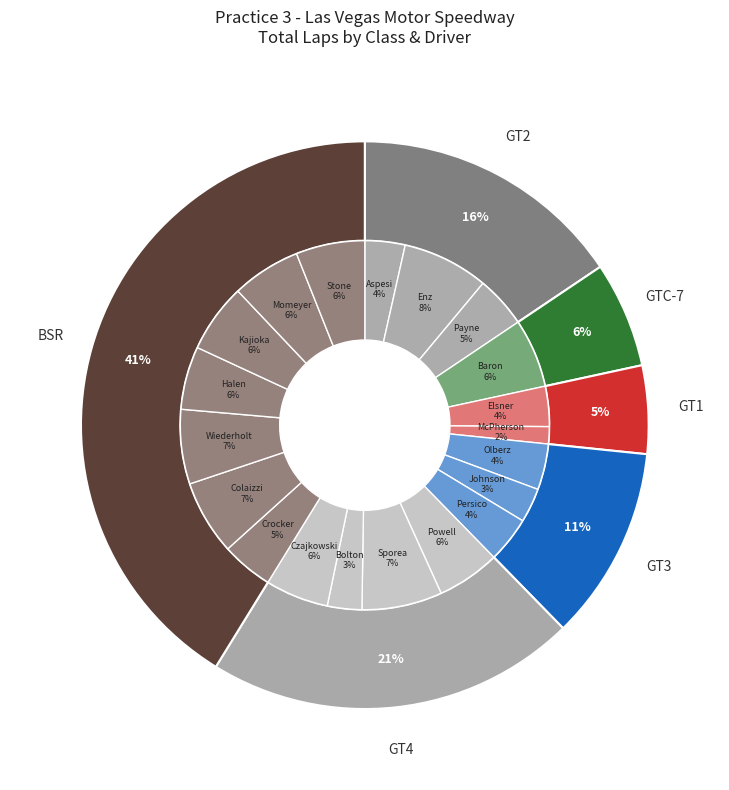

Which category has the smallest portion of the pie?

GT1